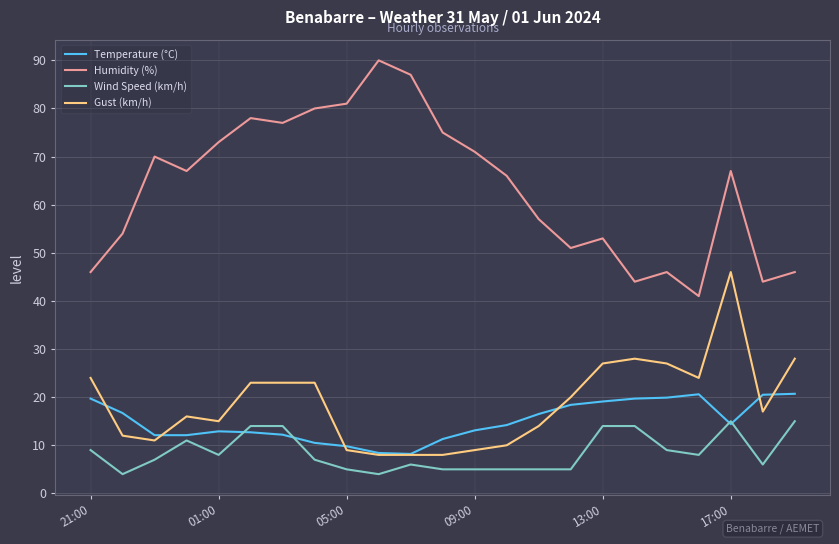

Which series has the widest spread of values?

Humidity (%)